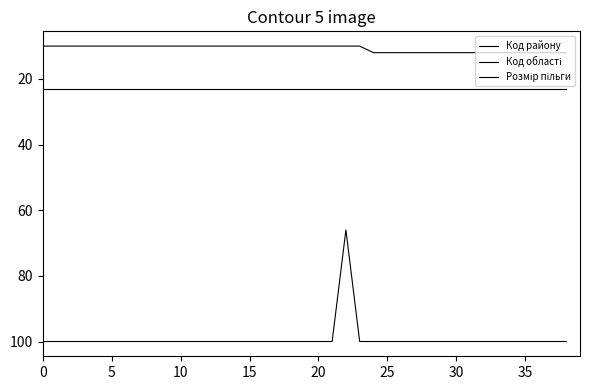

Reading left to right, list all the values displayed in this chart.

Код району: 10	10	10	10	10	10	10	10	10	10	10	10	10	10	10	10	10	10	10	10	10	10	10	10	12	12	12	12	12	12	12	12	12	12	12	12	12	12	12
Код області: 23	23	23	23	23	23	23	23	23	23	23	23	23	23	23	23	23	23	23	23	23	23	23	23	23	23	23	23	23	23	23	23	23	23	23	23	23	23	23
Розмір пільги: 100	100	100	100	100	100	100	100	100	100	100	100	100	100	100	100	100	100	100	100	100	100	66	100	100	100	100	100	100	100	100	100	100	100	100	100	100	100	100